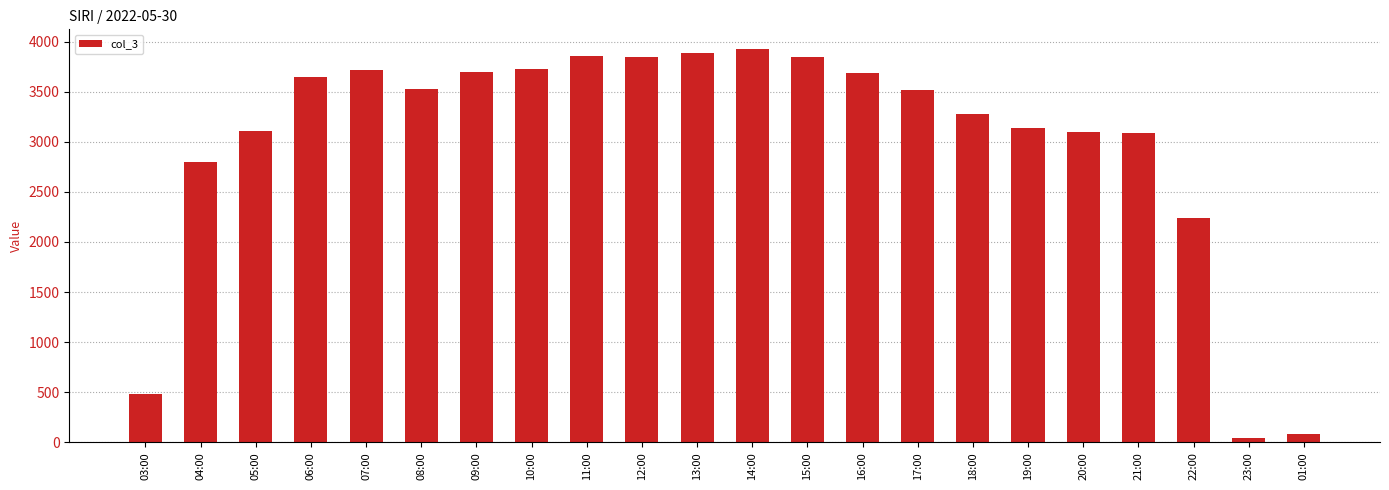

Is it true that the value at 17:00 is 1915?

False